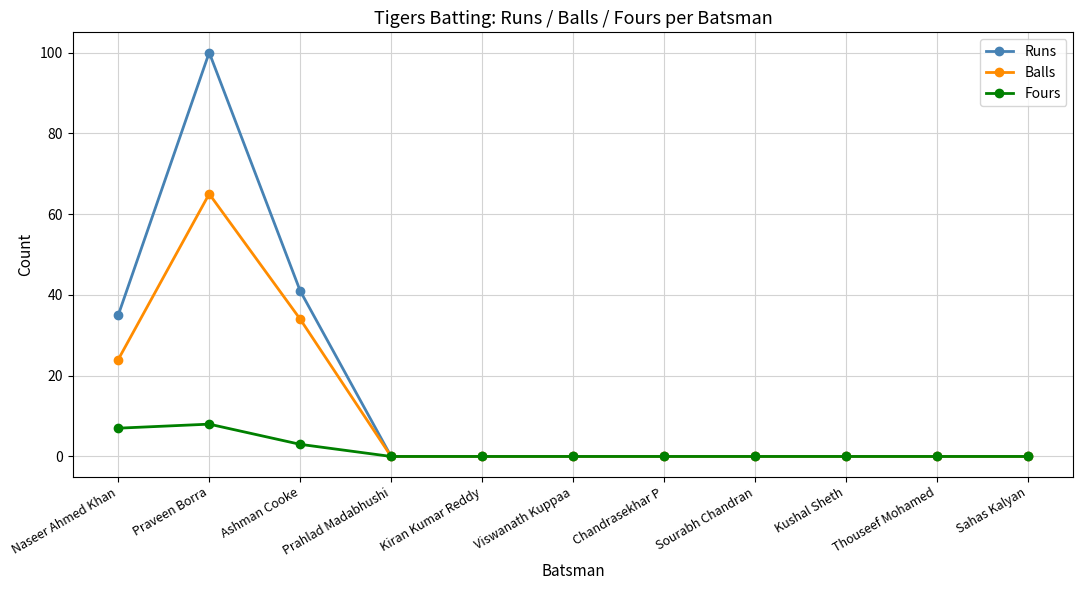

Rank the series by their maximum value, from lowest to highest.

Fours, Balls, Runs